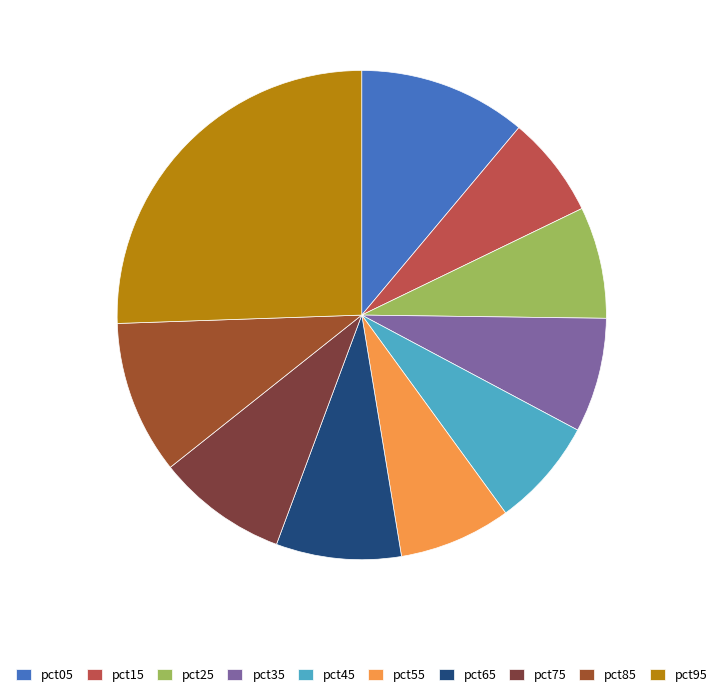

Do pct55 and pct35 together represent more than half of the pie?

No